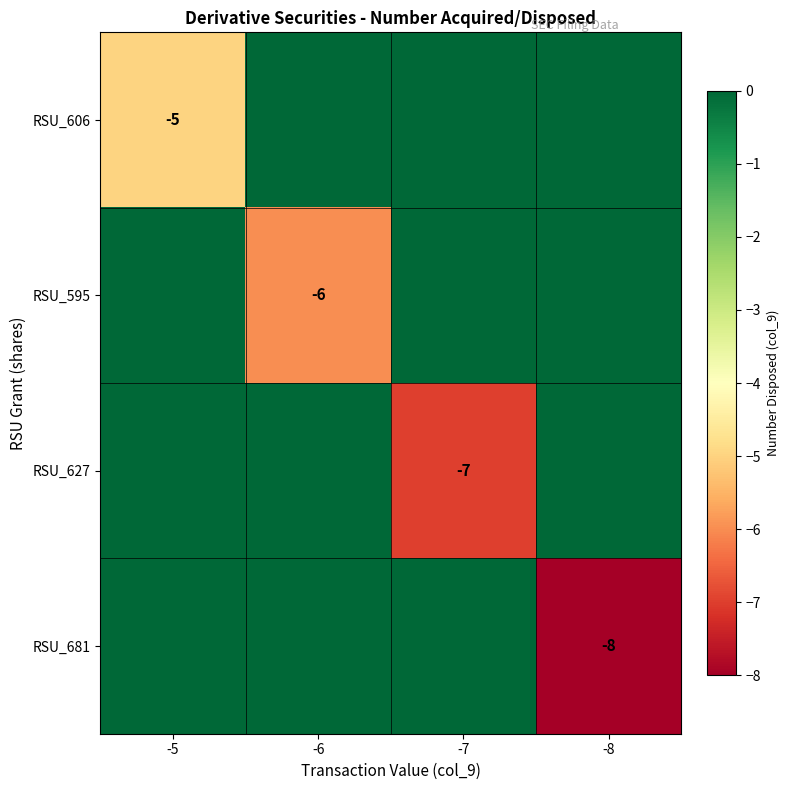

At which label does RSU_606 reach its minimum?

-5